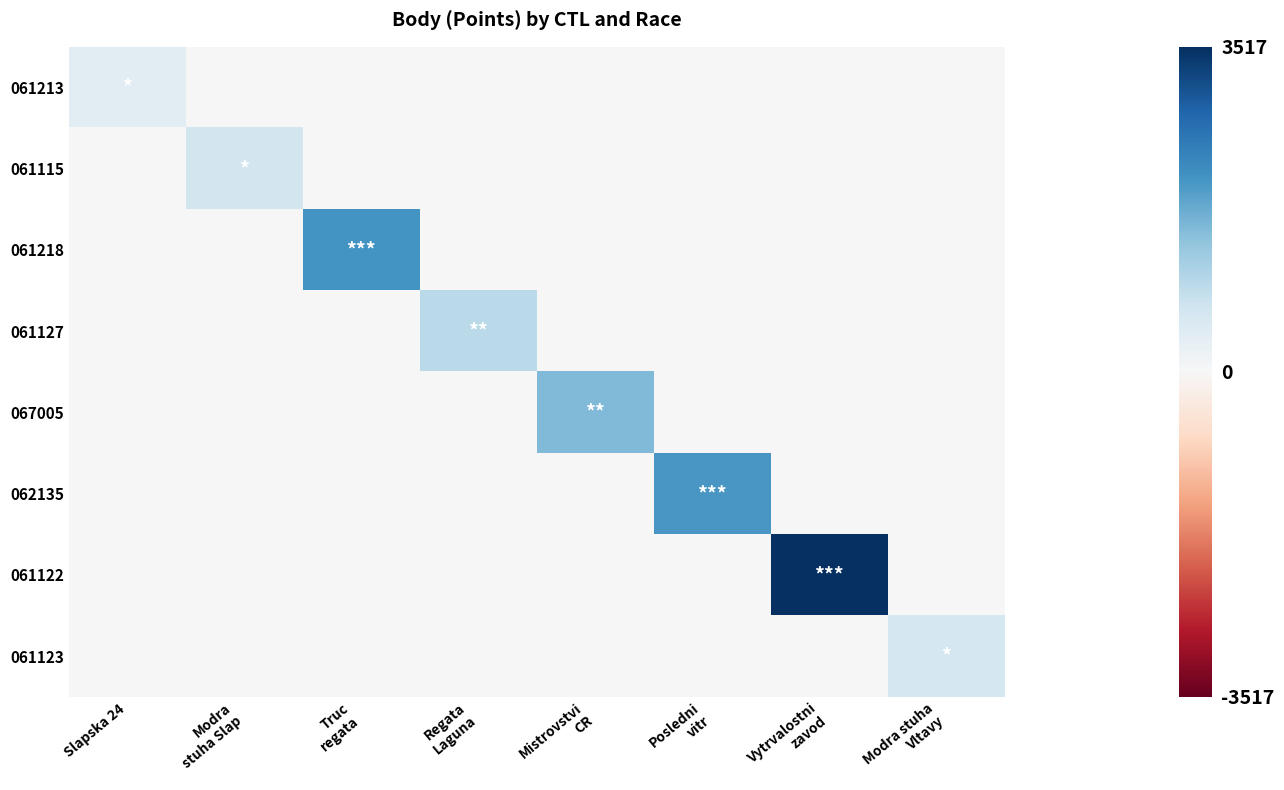

Reading left to right, what are all the values shown in this chart?

061213: Slapska 24=402	Modra
stuha Slap=0	Truc
regata=0	Regata
Laguna=0	Mistrovstvi
CR=0	Posledni
vitr=0	Vytrvalostni
zavod=0	Modra stuha
Vltavy=0
061115: Slapska 24=0	Modra
stuha Slap=632	Truc
regata=0	Regata
Laguna=0	Mistrovstvi
CR=0	Posledni
vitr=0	Vytrvalostni
zavod=0	Modra stuha
Vltavy=0
061218: Slapska 24=0	Modra
stuha Slap=0	Truc
regata=2108	Regata
Laguna=0	Mistrovstvi
CR=0	Posledni
vitr=0	Vytrvalostni
zavod=0	Modra stuha
Vltavy=0
061127: Slapska 24=0	Modra
stuha Slap=0	Truc
regata=0	Regata
Laguna=961	Mistrovstvi
CR=0	Posledni
vitr=0	Vytrvalostni
zavod=0	Modra stuha
Vltavy=0
067005: Slapska 24=0	Modra
stuha Slap=0	Truc
regata=0	Regata
Laguna=0	Mistrovstvi
CR=1564	Posledni
vitr=0	Vytrvalostni
zavod=0	Modra stuha
Vltavy=0
062135: Slapska 24=0	Modra
stuha Slap=0	Truc
regata=0	Regata
Laguna=0	Mistrovstvi
CR=0	Posledni
vitr=2045	Vytrvalostni
zavod=0	Modra stuha
Vltavy=0
061122: Slapska 24=0	Modra
stuha Slap=0	Truc
regata=0	Regata
Laguna=0	Mistrovstvi
CR=0	Posledni
vitr=0	Vytrvalostni
zavod=3517	Modra stuha
Vltavy=0
061123: Slapska 24=0	Modra
stuha Slap=0	Truc
regata=0	Regata
Laguna=0	Mistrovstvi
CR=0	Posledni
vitr=0	Vytrvalostni
zavod=0	Modra stuha
Vltavy=613